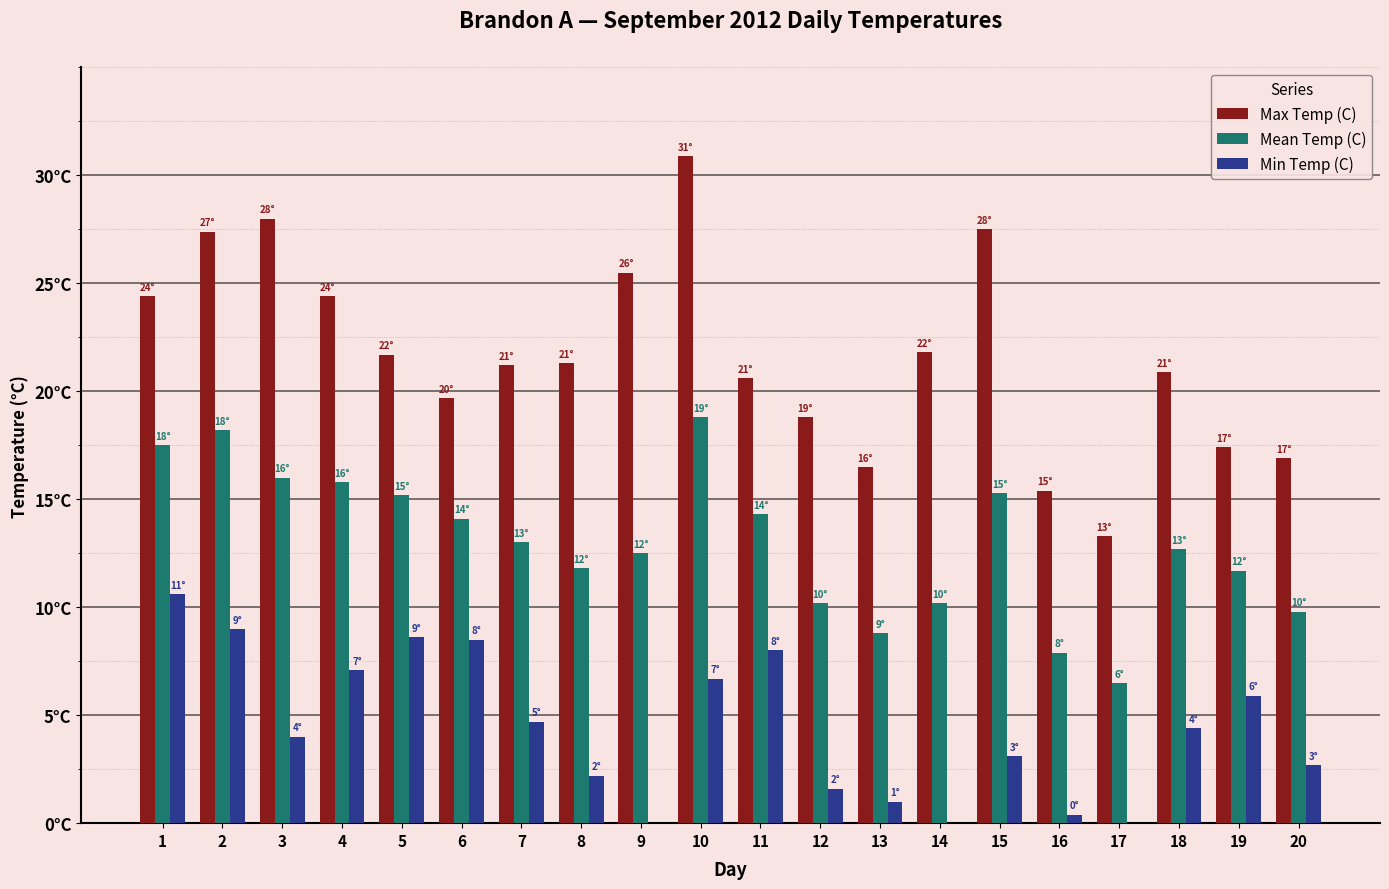

What is the sum of all Min Temp (C) values?

86.2